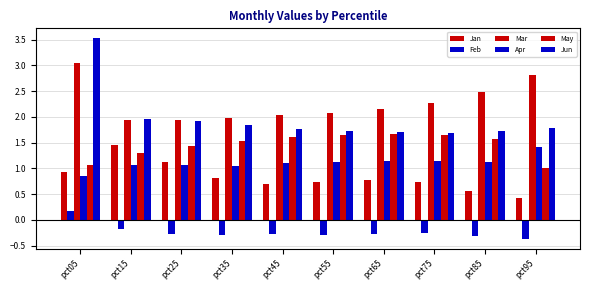

Does the chart contain any negative values?

Yes